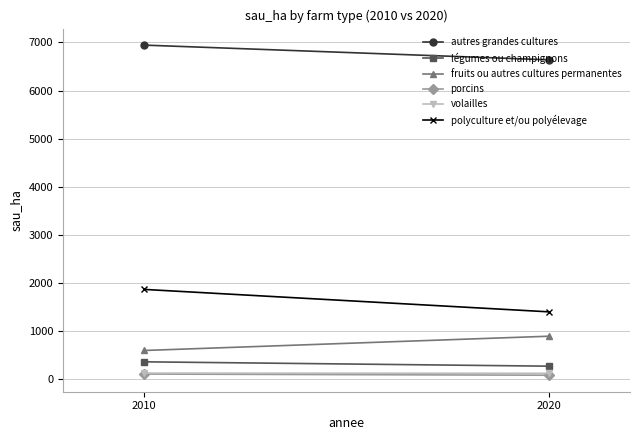

Reading right to left, extract all data points from this chart.

autres grandes cultures: 2020=6638.5	2010=6945.6
légumes ou champignons: 2020=257.6	2010=348.4
fruits ou autres cultures permanentes: 2020=881.6	2010=584.2
porcins: 2020=69.1	2010=93.5
volailles: 2020=109.0	2010=112.9
polyculture et/ou polyélevage: 2020=1389.2	2010=1856.9